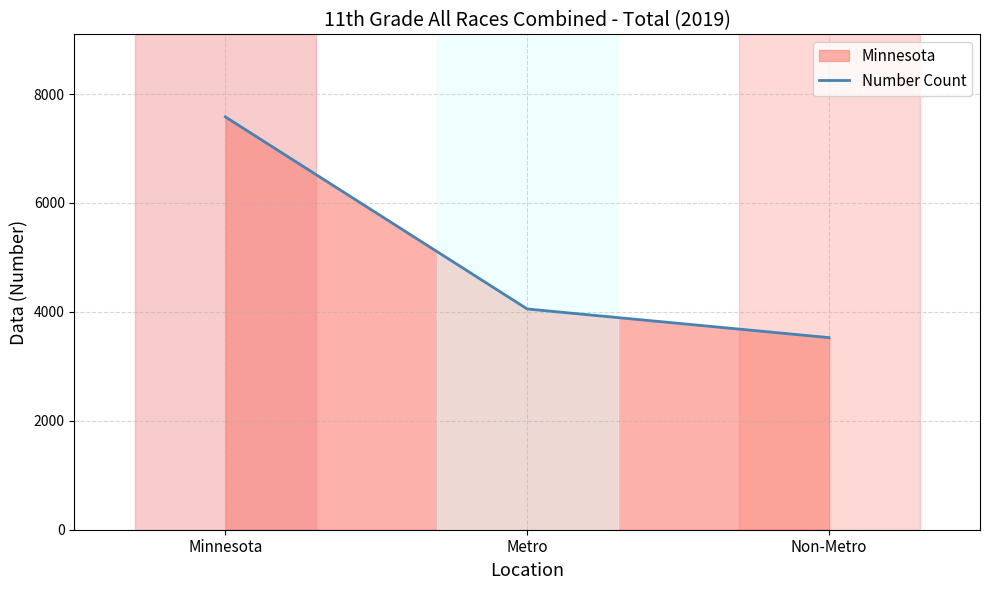

What is the sum of all values?

15160